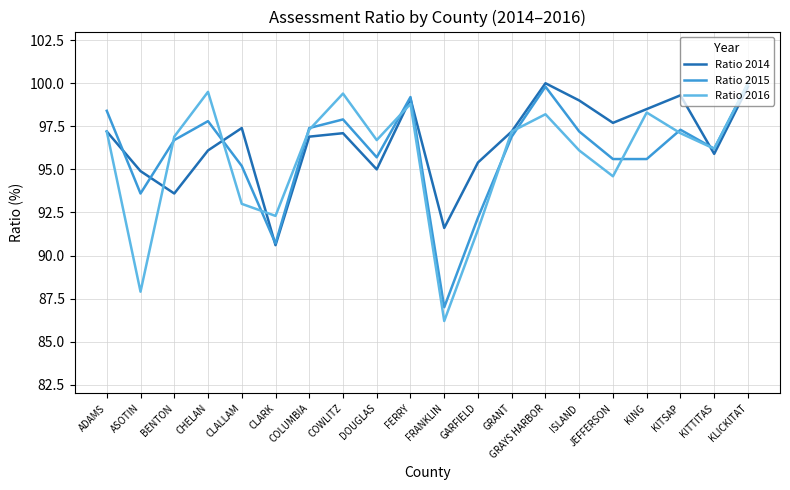

What is the total value across all series at GRAYS HARBOR?

298.0